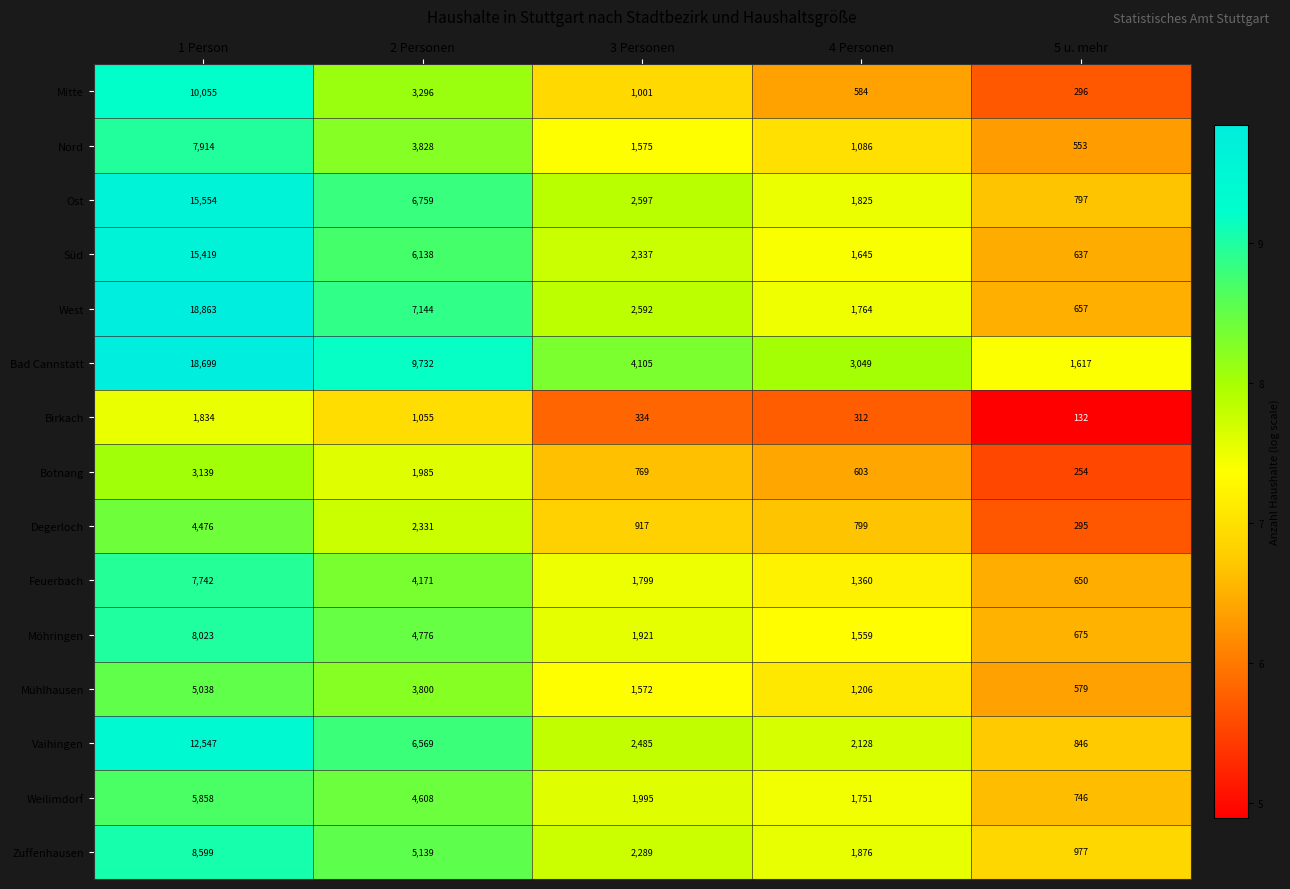

List the series in order of their peak value, highest first.

West, Bad Cannstatt, Ost, Süd, Vaihingen, Mitte, Zuffenhausen, Möhringen, Nord, Feuerbach, Weilimdorf, Mühlhausen, Degerloch, Botnang, Birkach